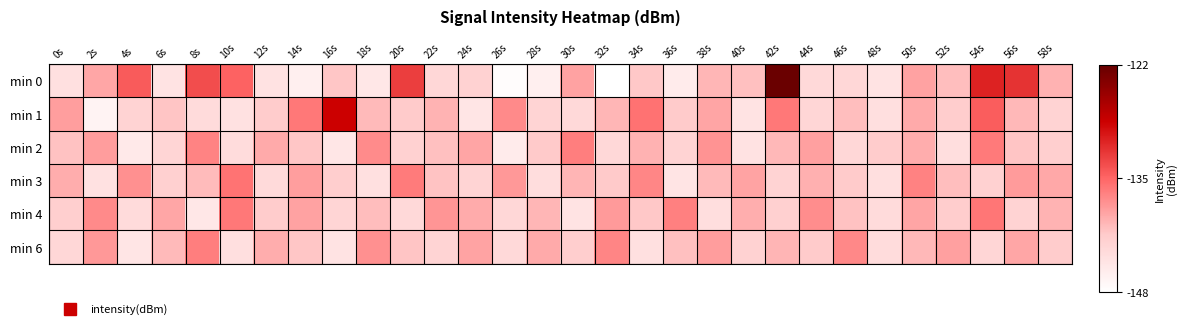

Rank the series at 16s from highest to lowest value.

min 1, min 0, min 3, min 4, min 6, min 2